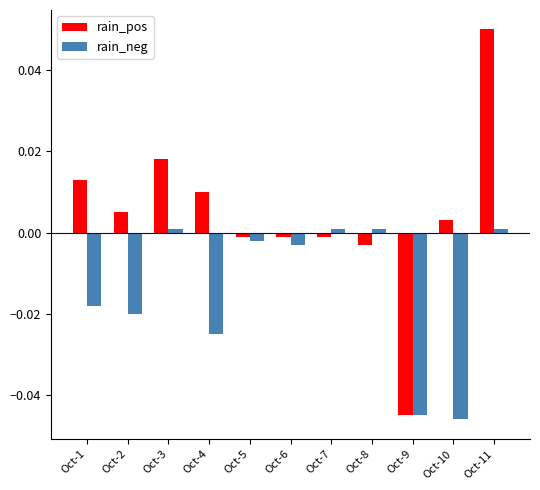

Rank the series by their average value, from lowest to highest.

rain_neg, rain_pos